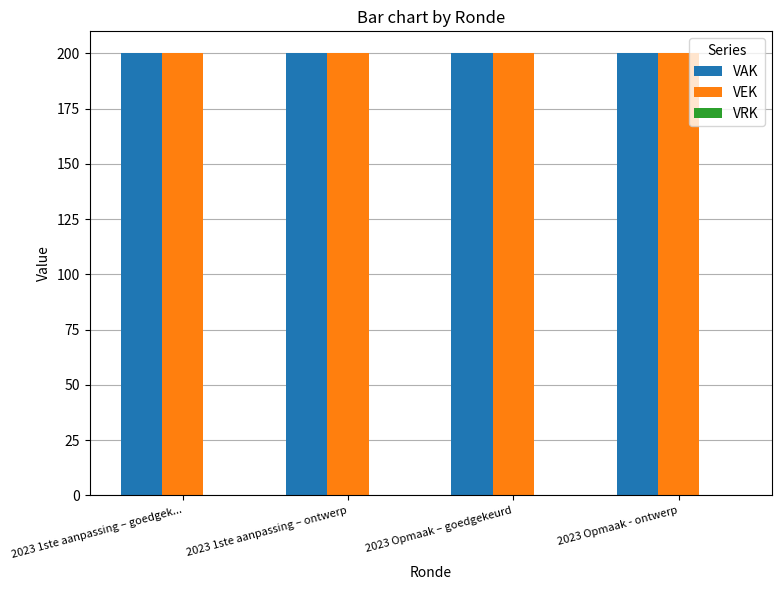

How many groups of bars are there?

4